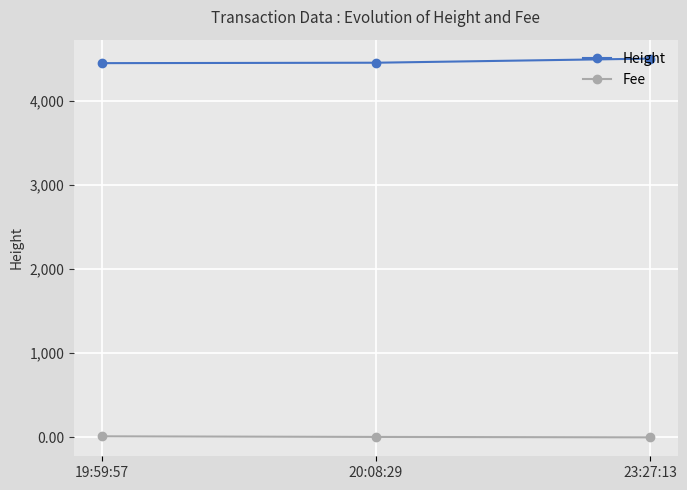

What position from the left is 19:59:57?

1